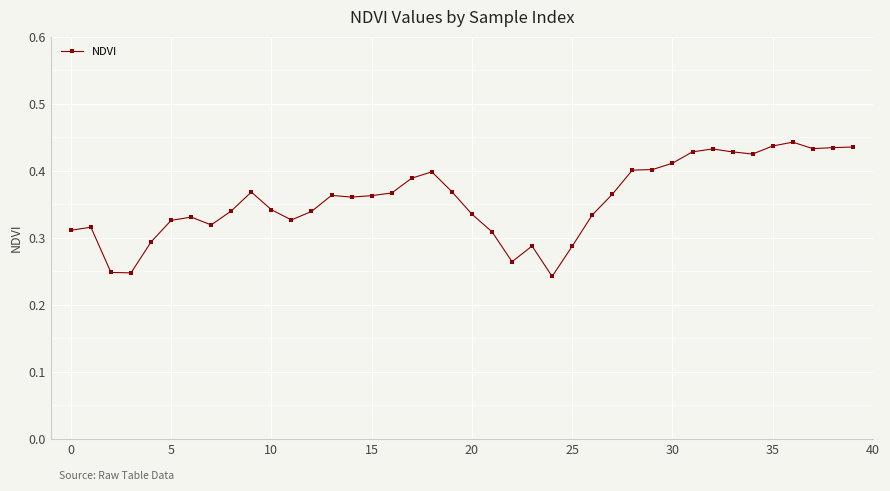

Count the values in the range 0 to 1.

40